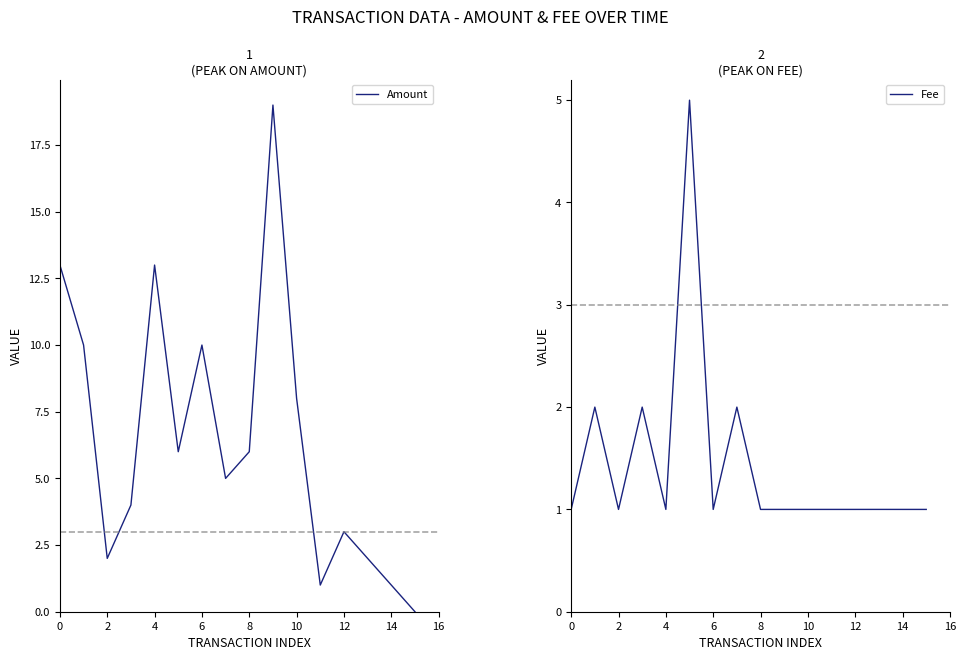

What is the difference between the maximum and minimum values in the Amount series?

19.0